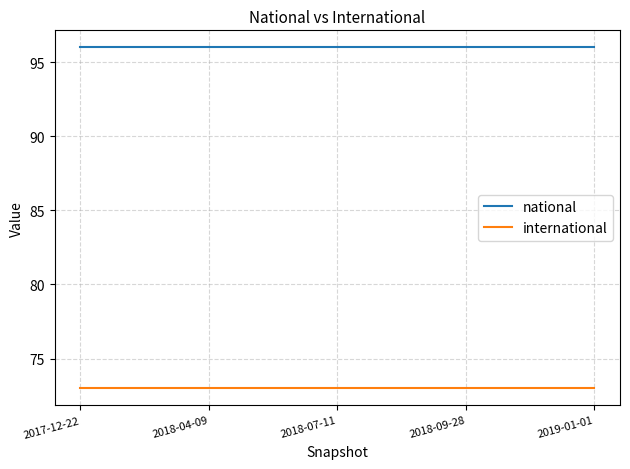

The value of international at 2018-04-09 is 123. True or false?

False